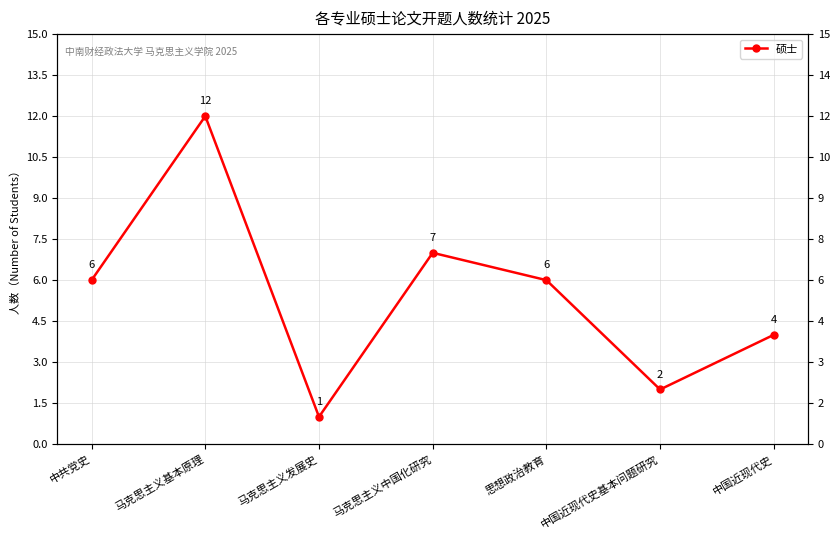

How many lines are shown in the chart?

1